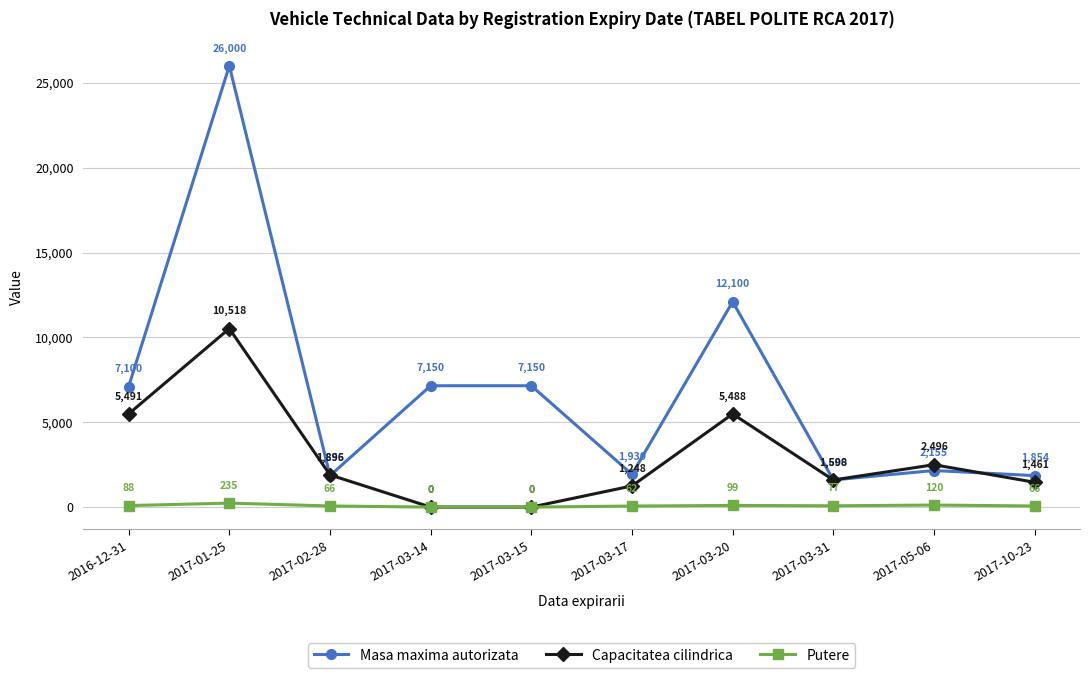

Rank the series at 2017-03-17 from lowest to highest value.

Putere, Capacitatea cilindrica, Masa maxima autorizata